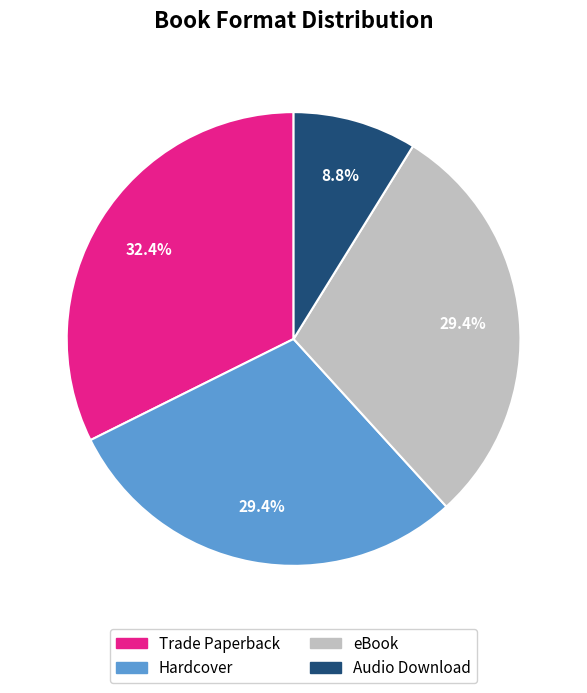

What is the smallest slice in the pie chart?

Audio Download